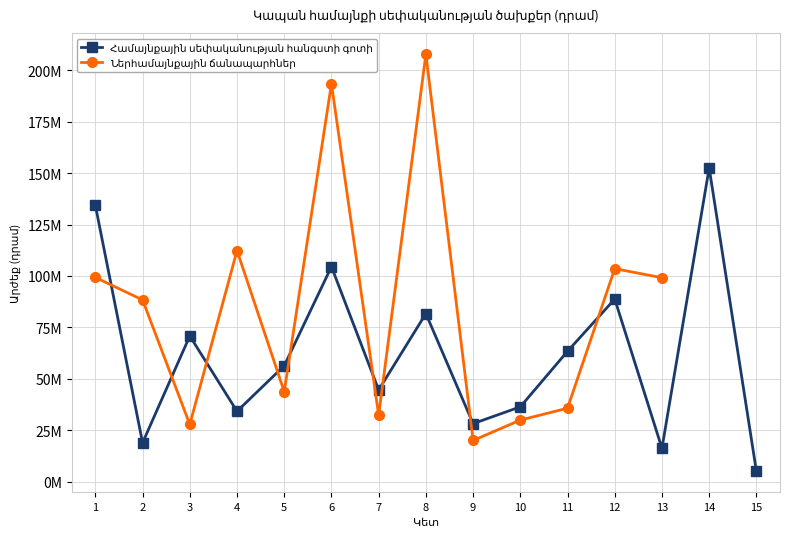

Where is the first local maximum for Ներհամայնքային ճանապարհներ?

4